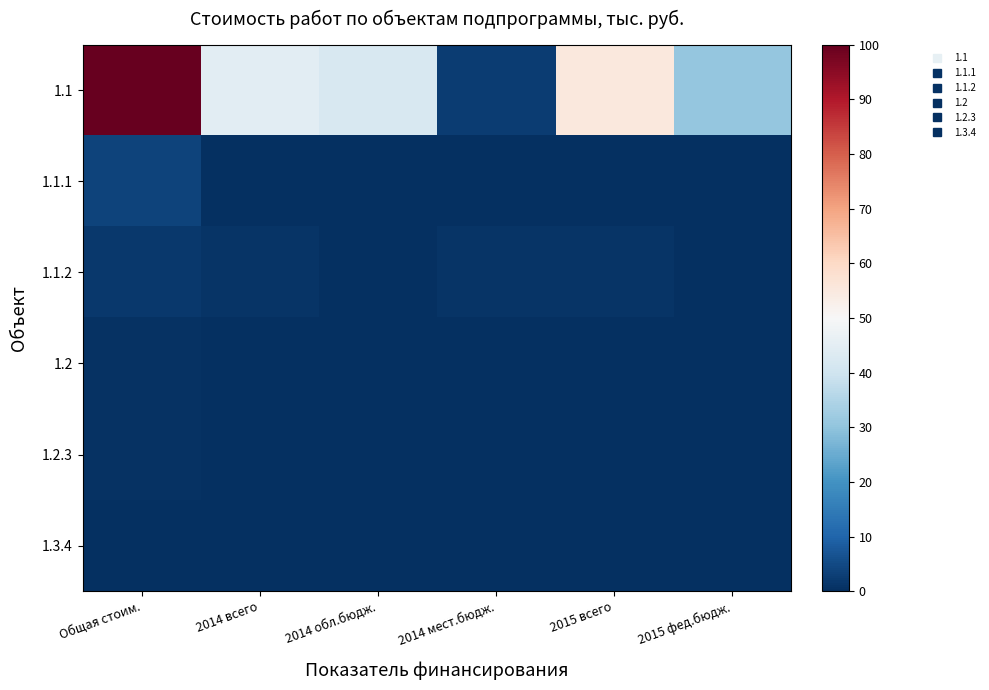

How many data points does each series have?

6